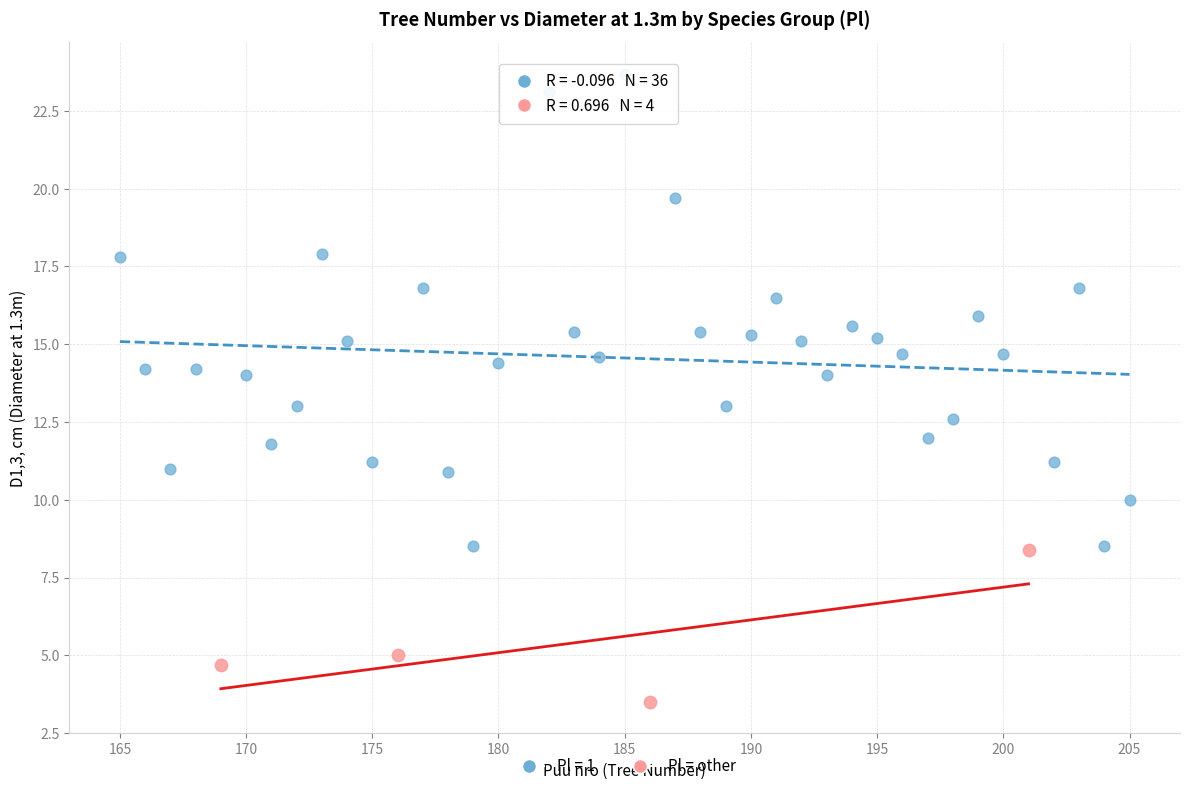

Which series contains the highest Y value?

Pl = 1